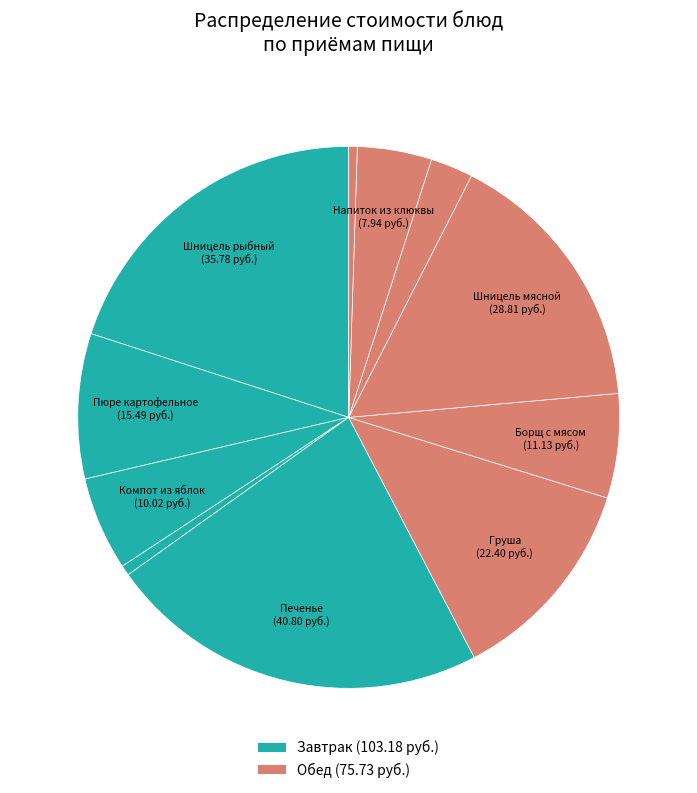

How many slices are in this pie chart?

11